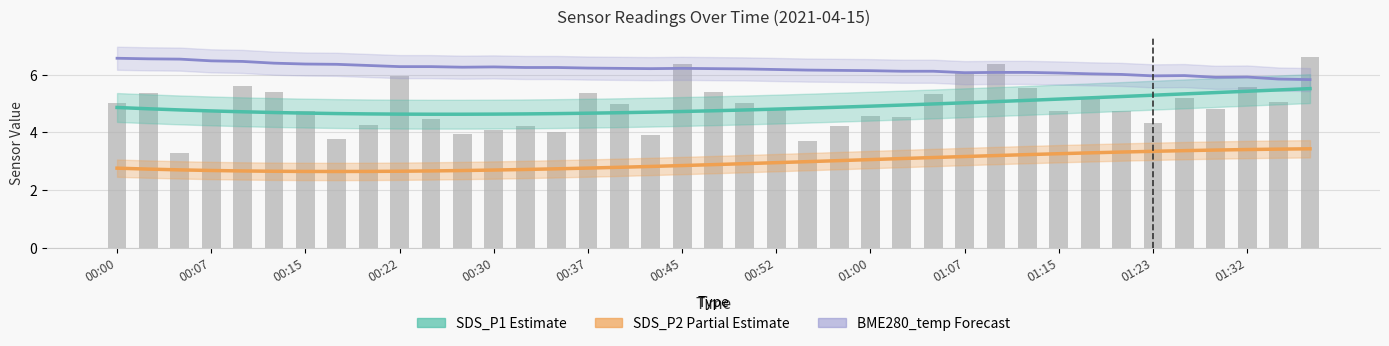

The value of SDS_P1 at 00:45 is 2.5. True or false?

False